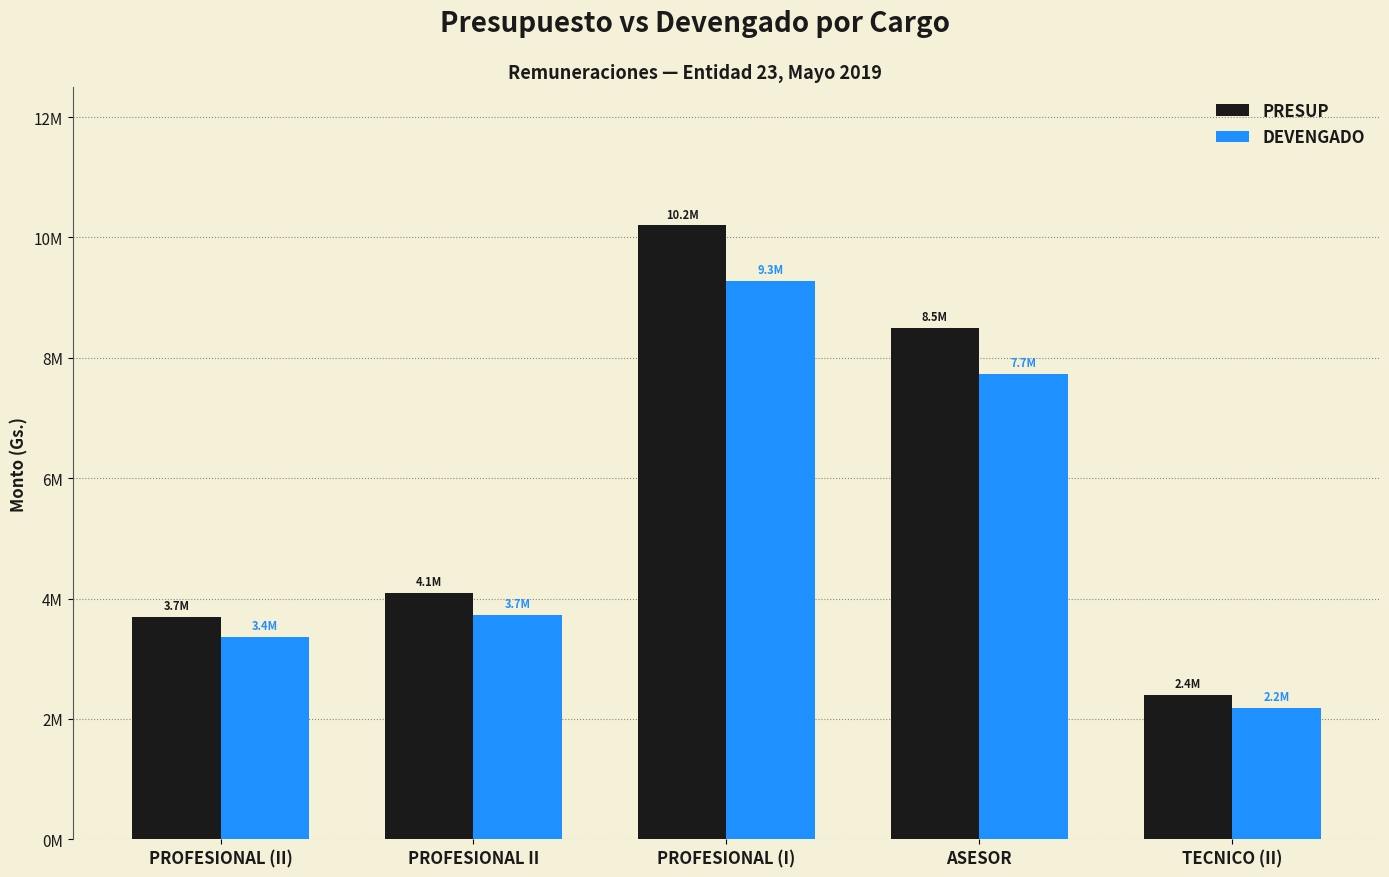

What are all the series names shown in the legend?

PRESUP, DEVENGADO